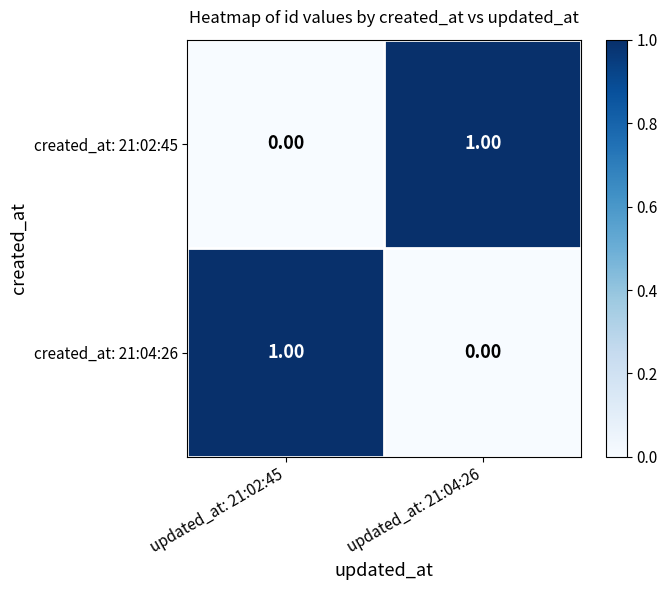

Rank the categories by created_at: 21:04:26 value from highest to lowest.

updated_at: 21:02:45, updated_at: 21:04:26